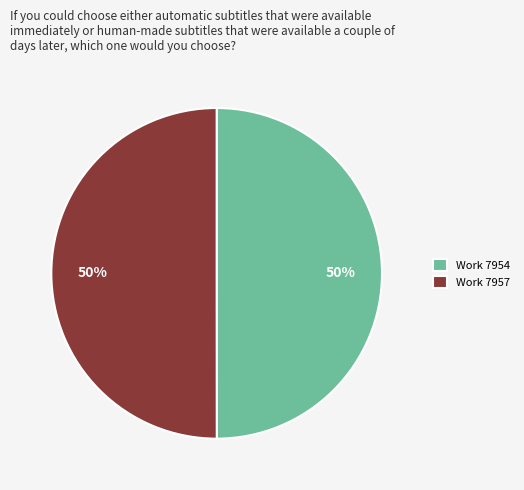

What is the ratio of the value at Work 7954 to the value at Work 7957?

1.0